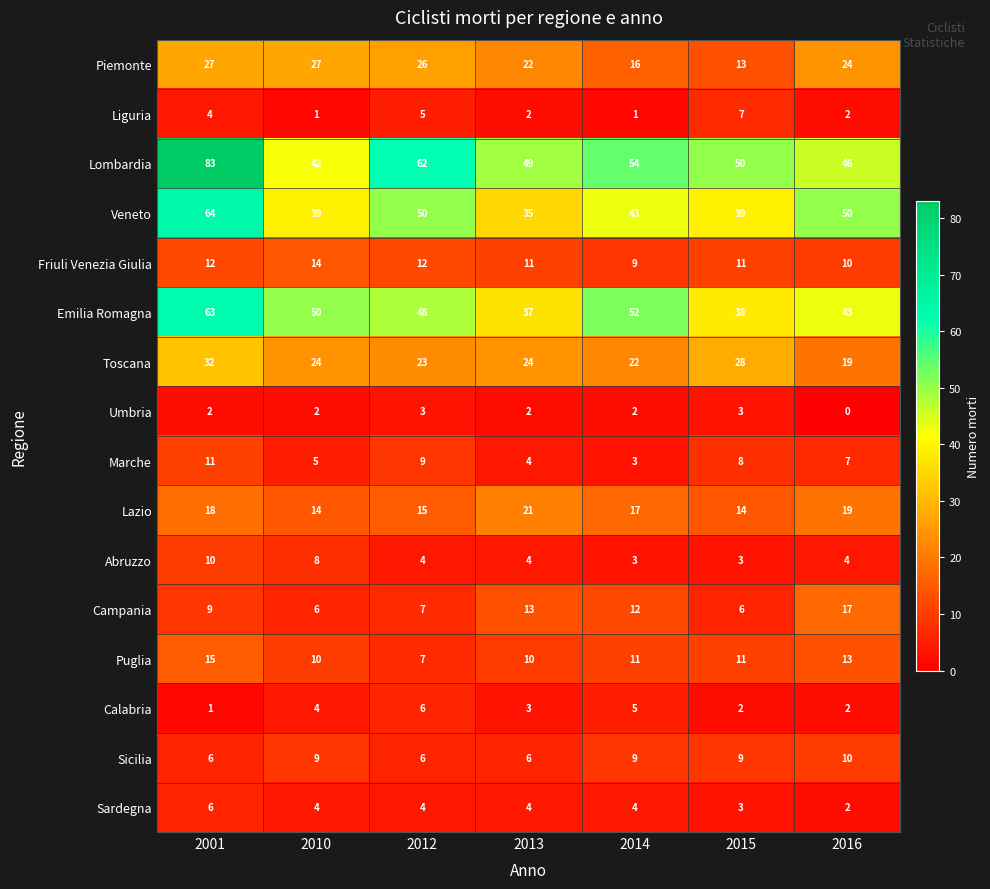

Which category has the lowest value in the Sardegna series?

2016